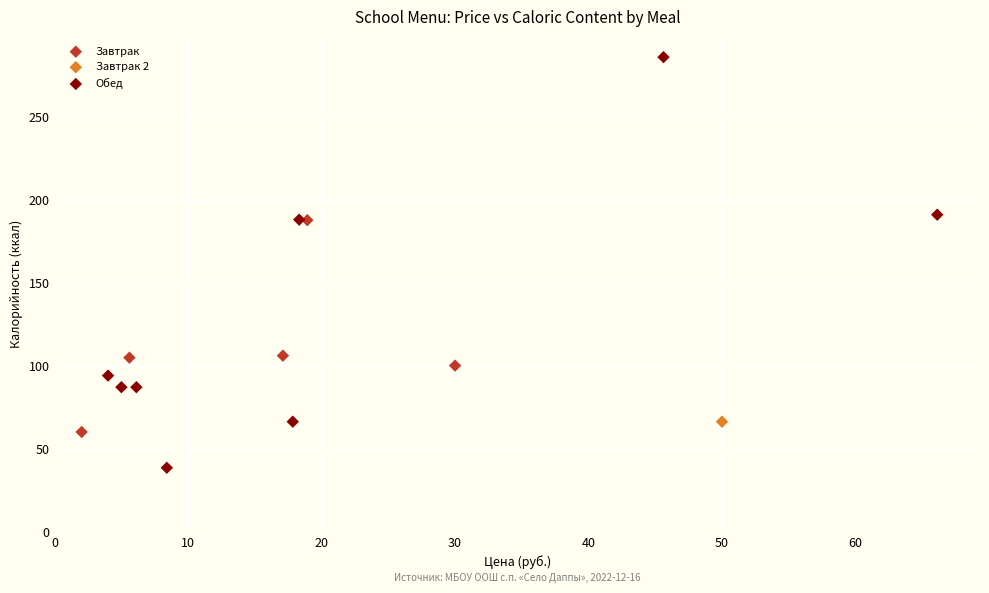

What are all the series names shown in the legend?

Завтрак, Завтрак 2, Обед